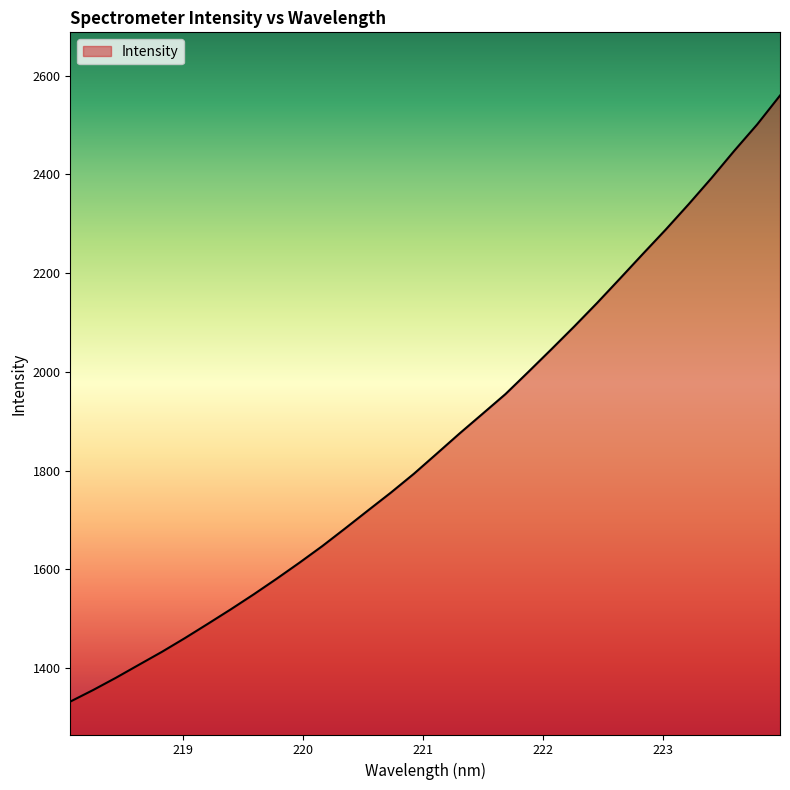

What is the smallest value displayed?

1332.2